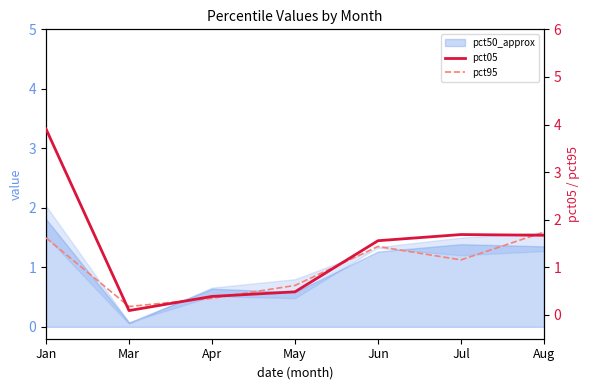

At which label is pct95 closest to 0?

Mar